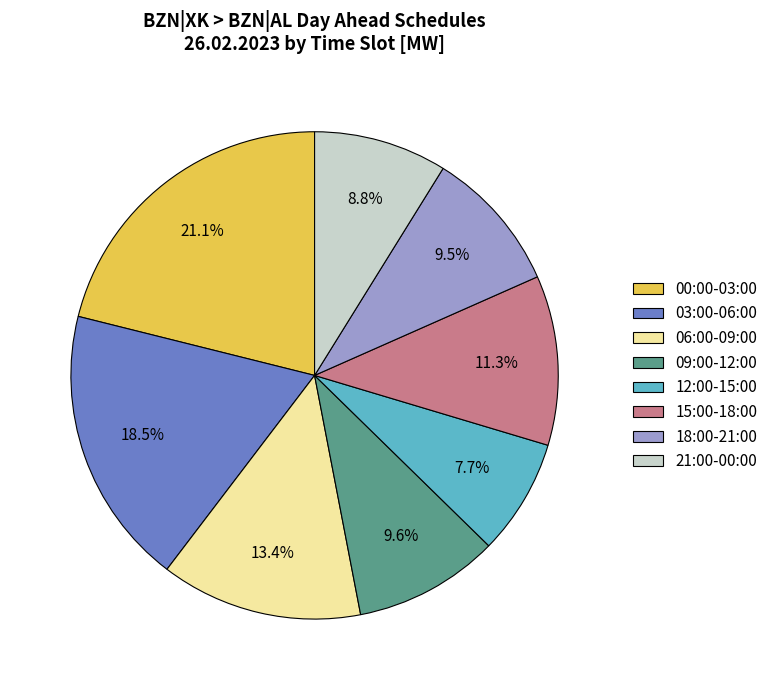

Is the sum of 18:00-21:00 and 21:00-00:00 greater than half?

No